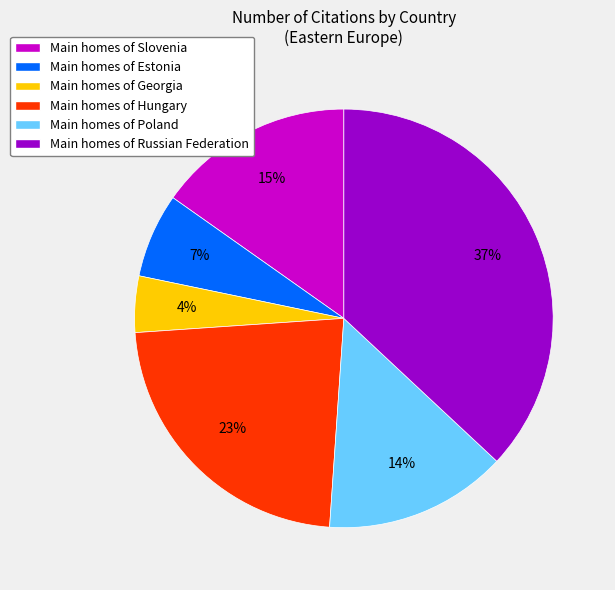

To the nearest percent, what is the difference between the largest and smallest slice percentages?

33%